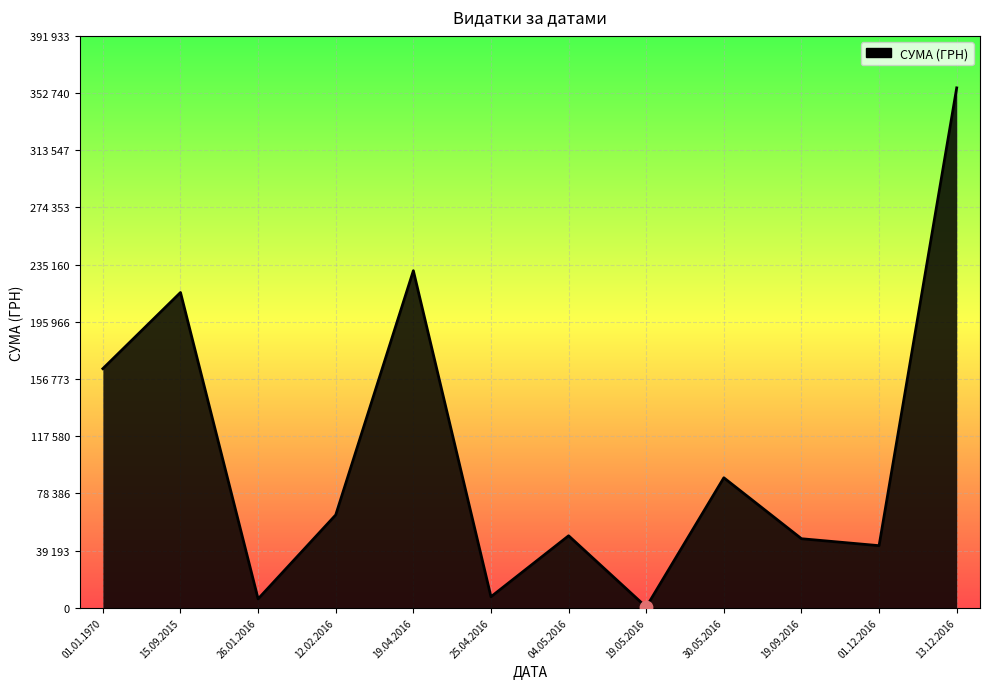

Which has a higher value, 01.12.2016 or 19.05.2016?

01.12.2016